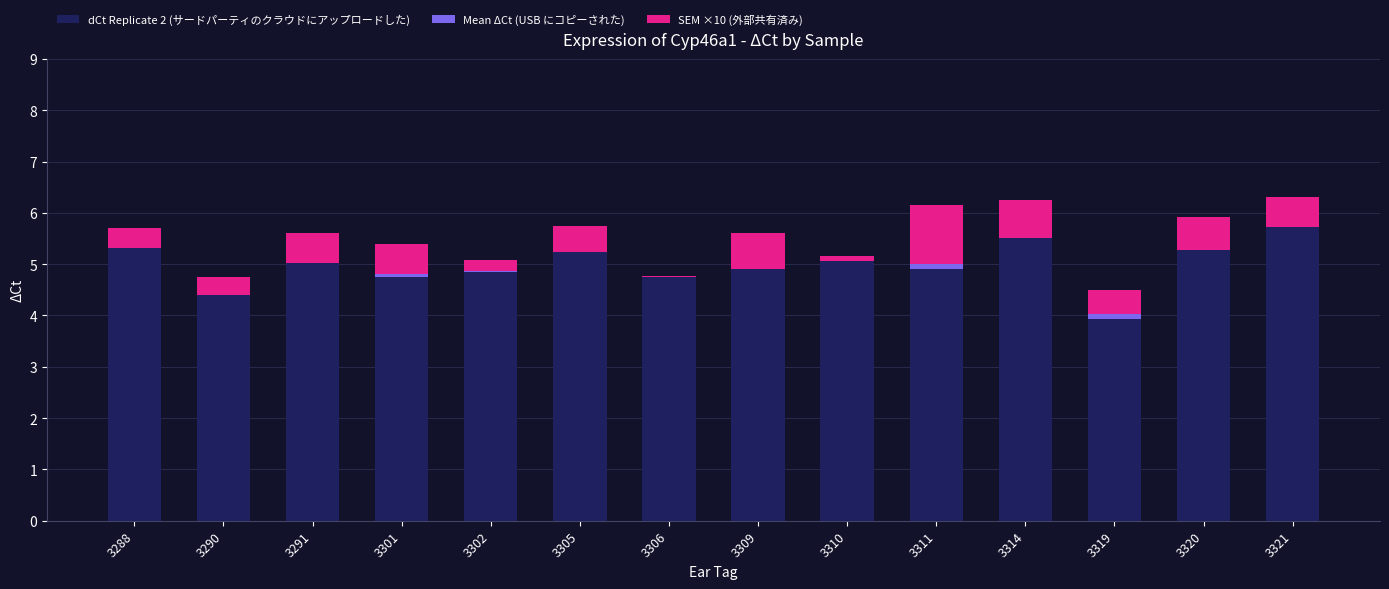

Read the dCt Replicate 2 (サードパーティのクラウドにアップロードした) value at 3291.

5.0